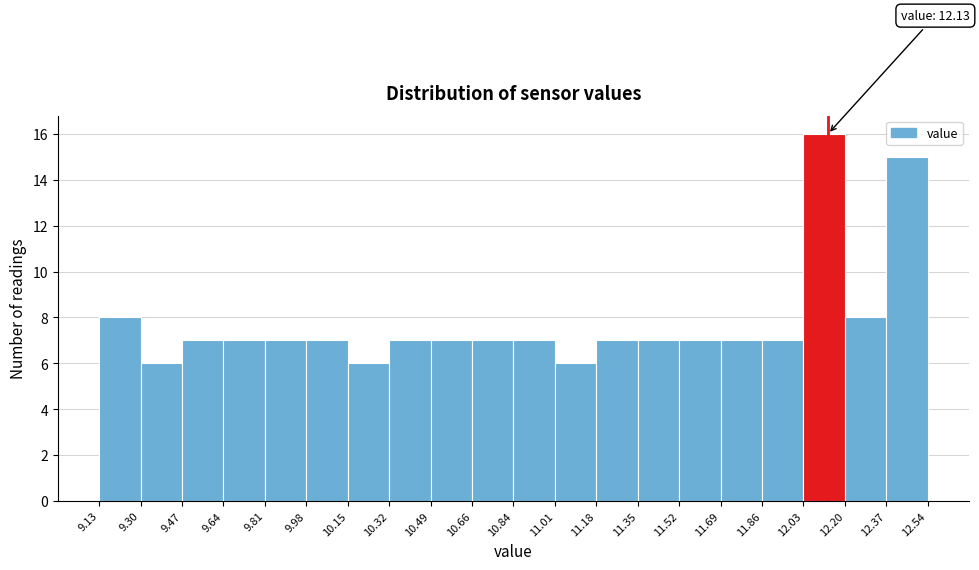

Which range on the x-axis has the tallest bar?

12.03 to 12.20